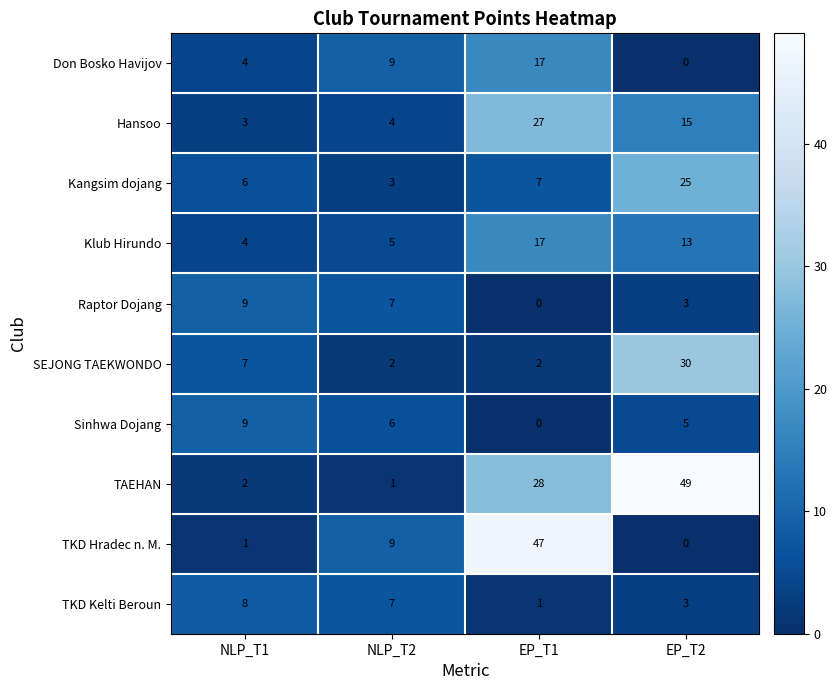

Which category has the highest value in the TAEHAN series?

EP_T2